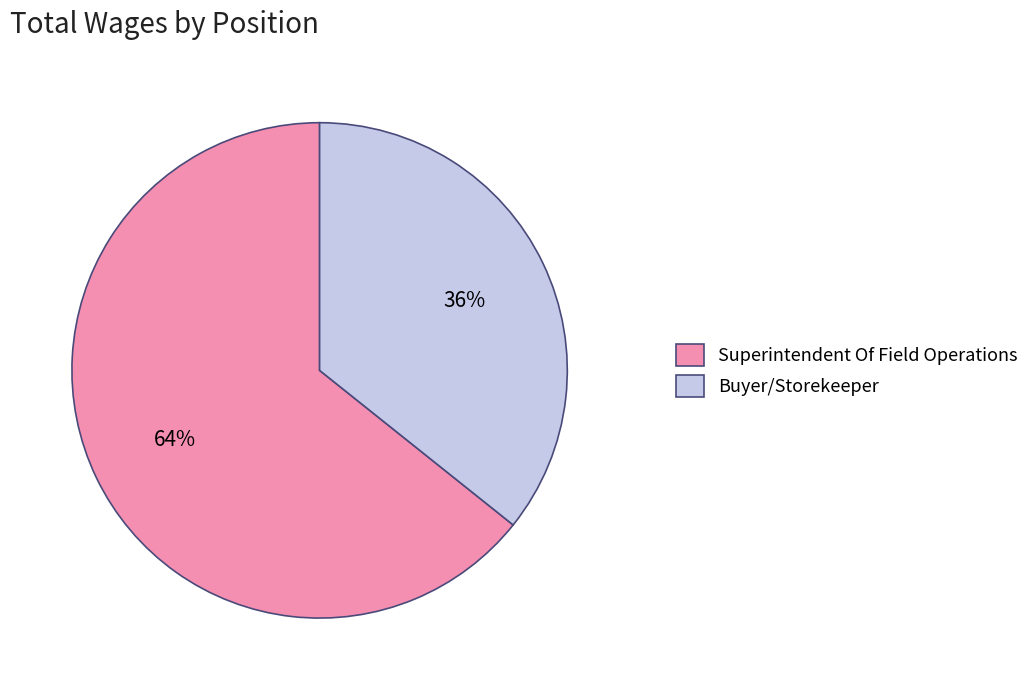

Combined, do Superintendent Of Field Operations and Buyer/Storekeeper account for over 50%?

Yes